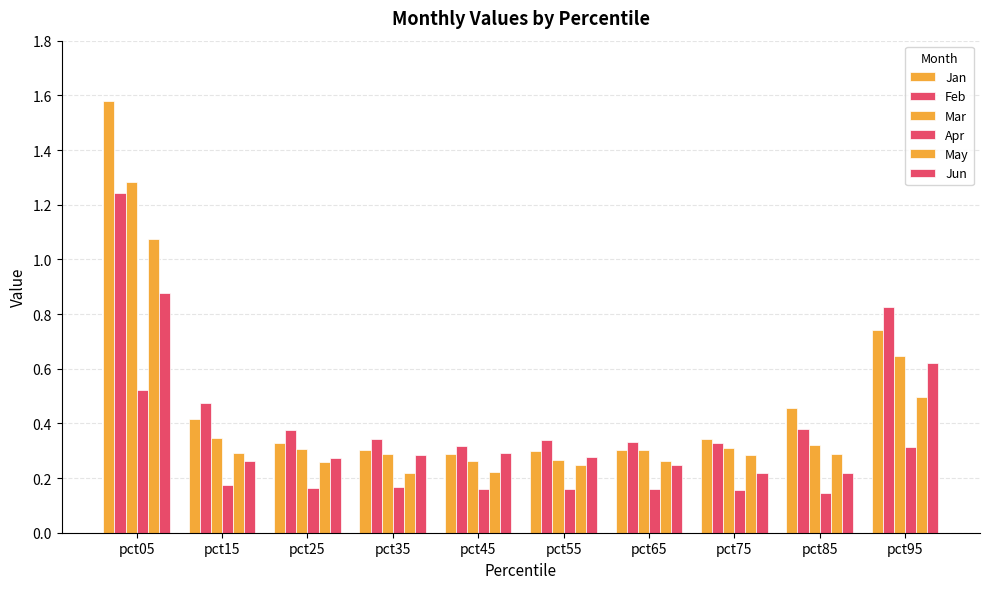

What is the maximum value shown in the chart?

1.6